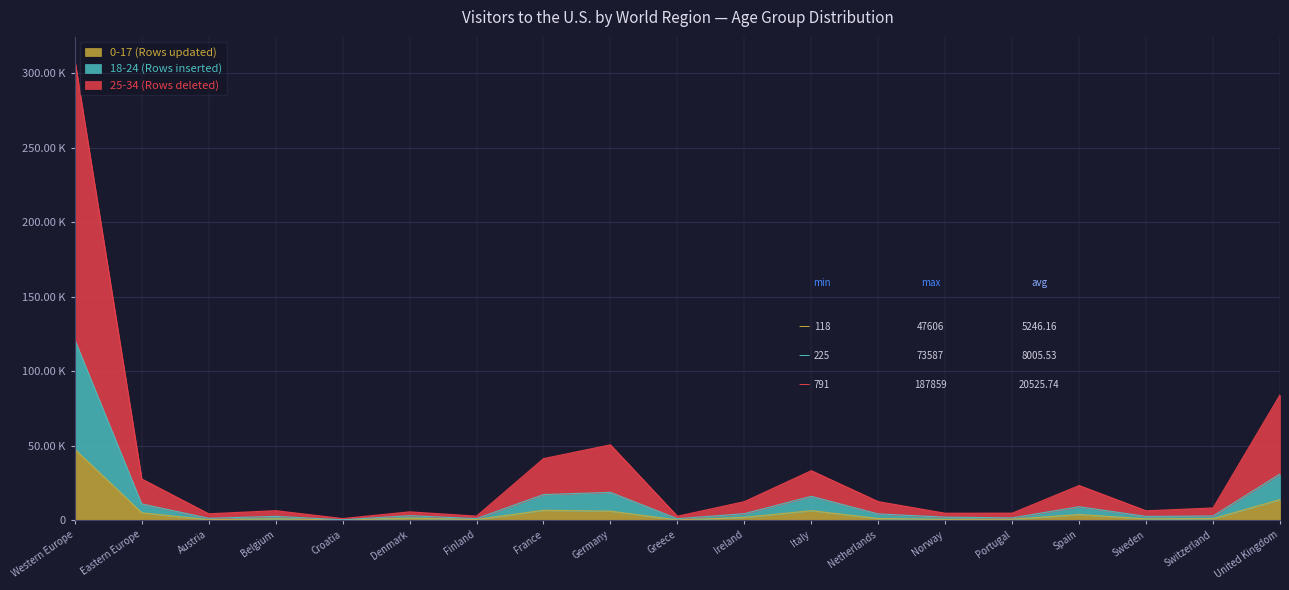

Where is 0-17 (Rows updated) nearest to the value 23862?

United Kingdom